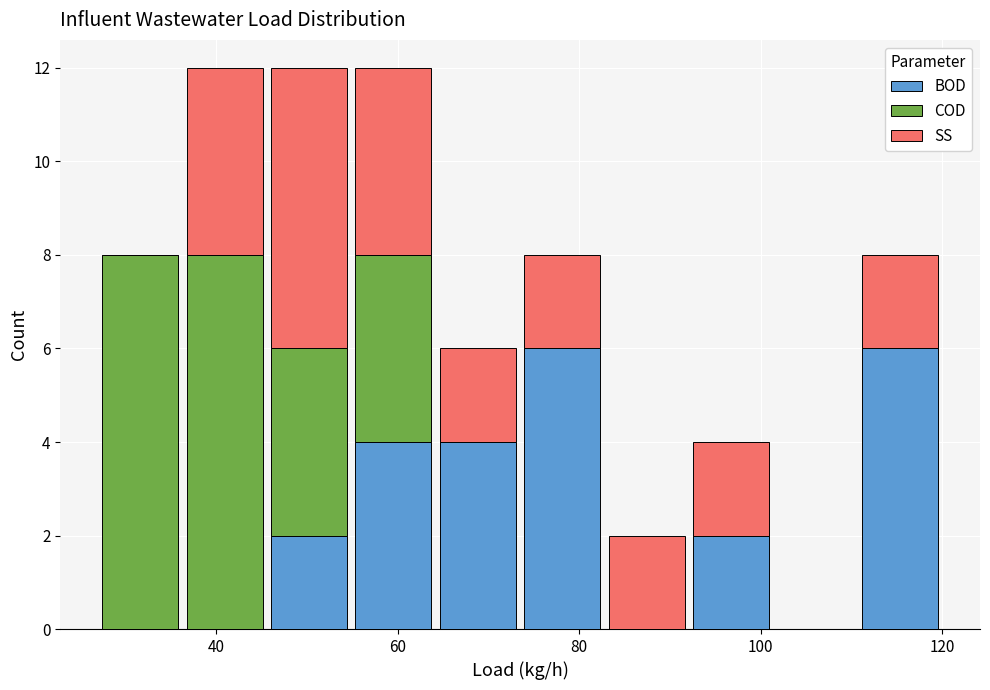

What is the total height of the stacked bar covering 64 to 74 on the x-axis? Neither the bar edges nor the heights are printed on the chart, so give them approximately, as read against the axes.

6